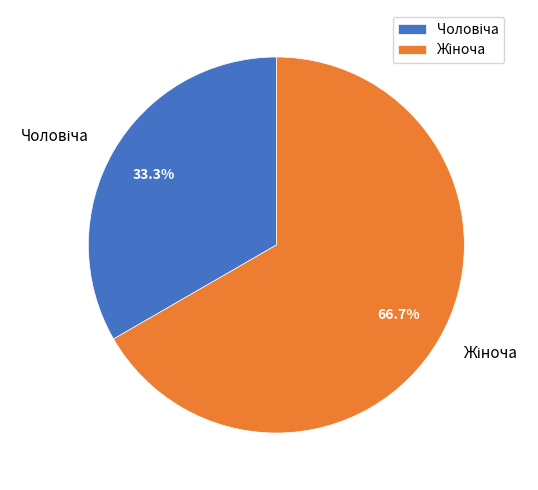

Count the number of slices in the pie.

2